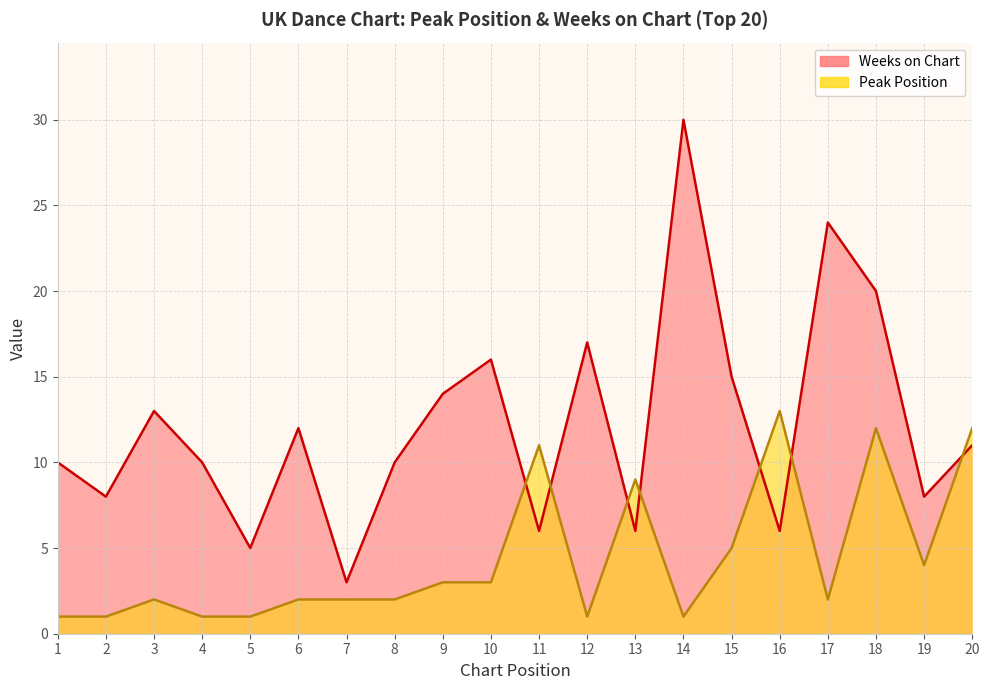

The value of Weeks on Chart at 9 is 4. True or false?

False